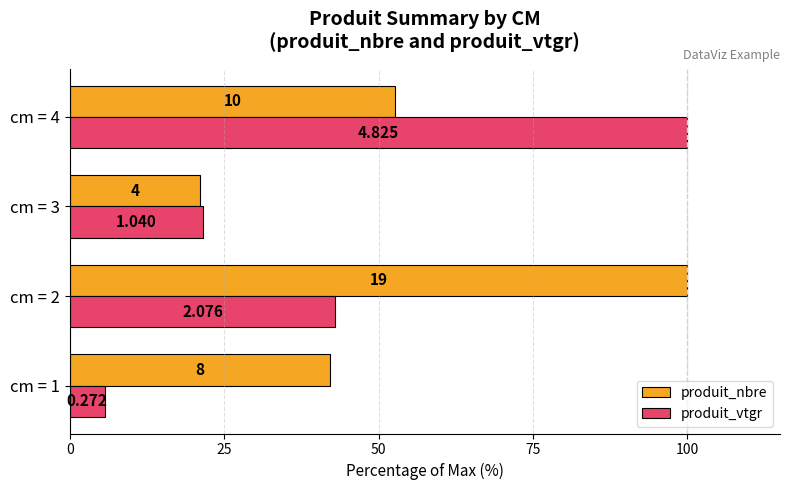

Rank the series by their average value, from highest to lowest.

produit_nbre, produit_vtgr